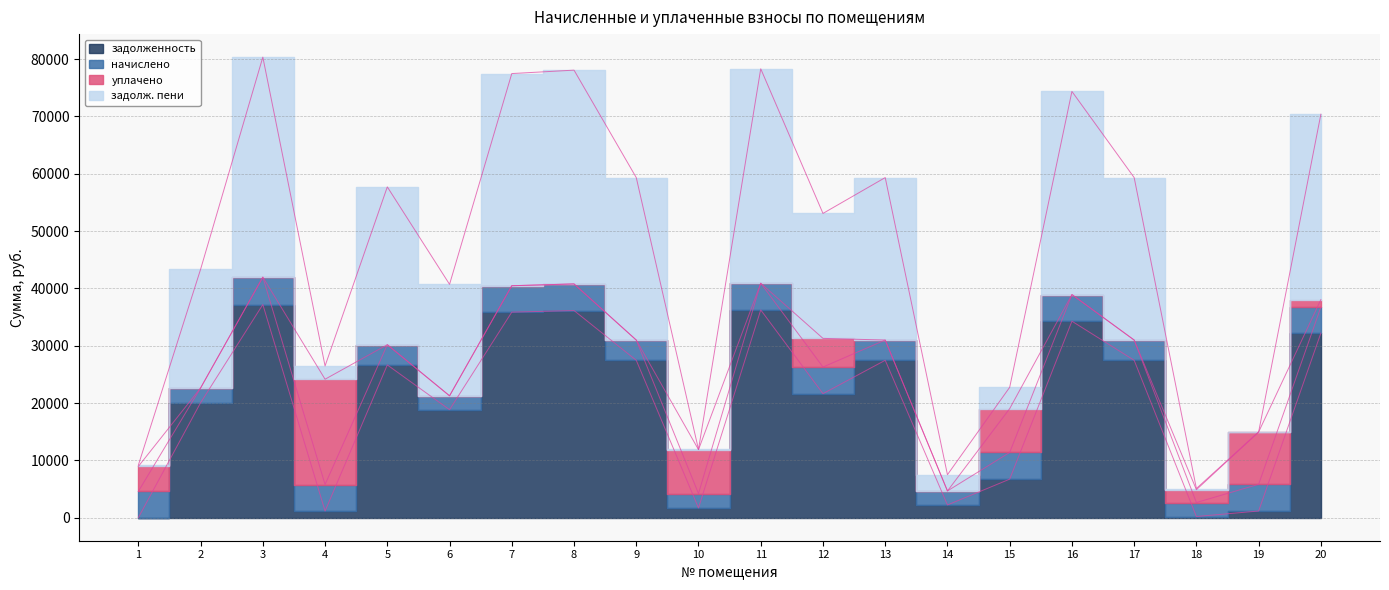

What value does the задолженность series have at 2?

20059.4